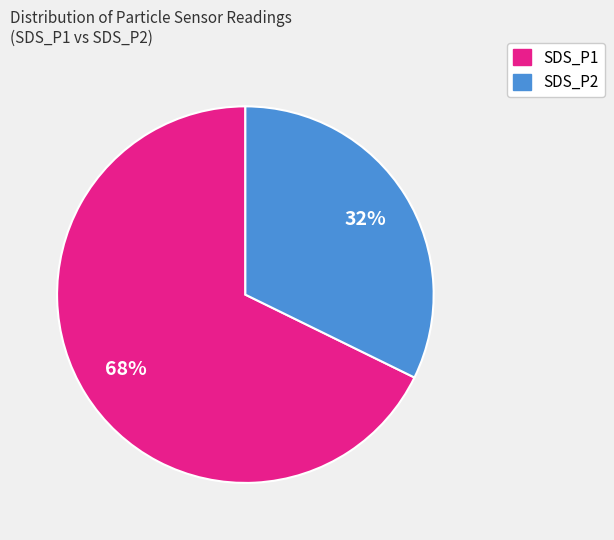

What is the ratio of the value at SDS_P1 to the value at SDS_P2?

2.1